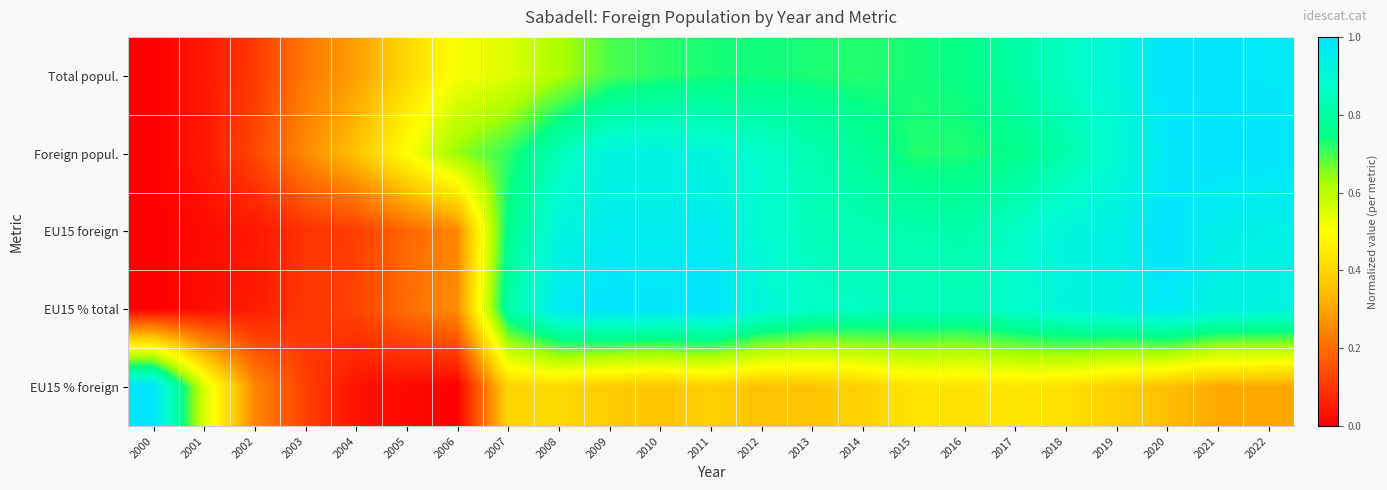

At 2012, list the series in order from smallest to largest.

EU15 % foreign, Total popul., Foreign popul., EU15 foreign, EU15 % total